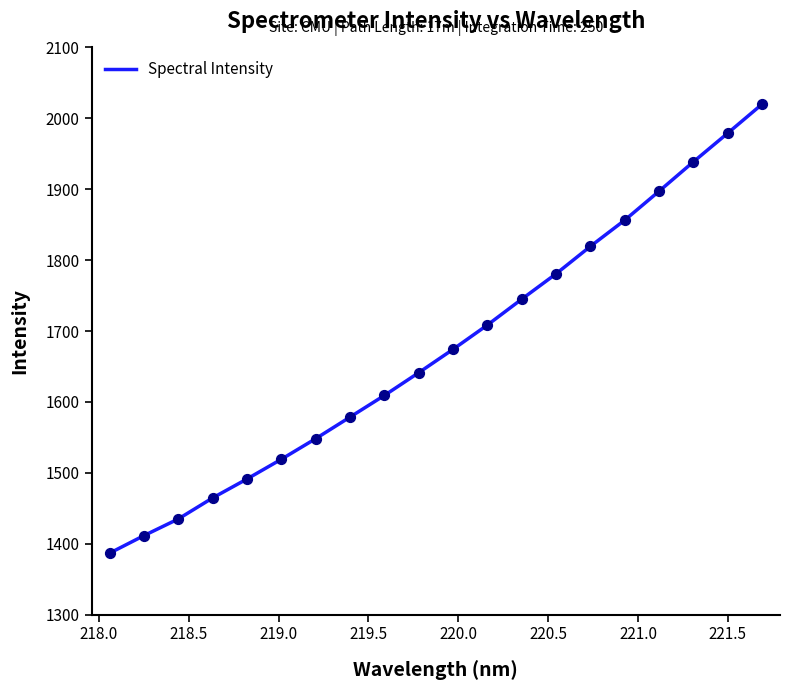

What is the maximum value shown in the chart?

2019.9